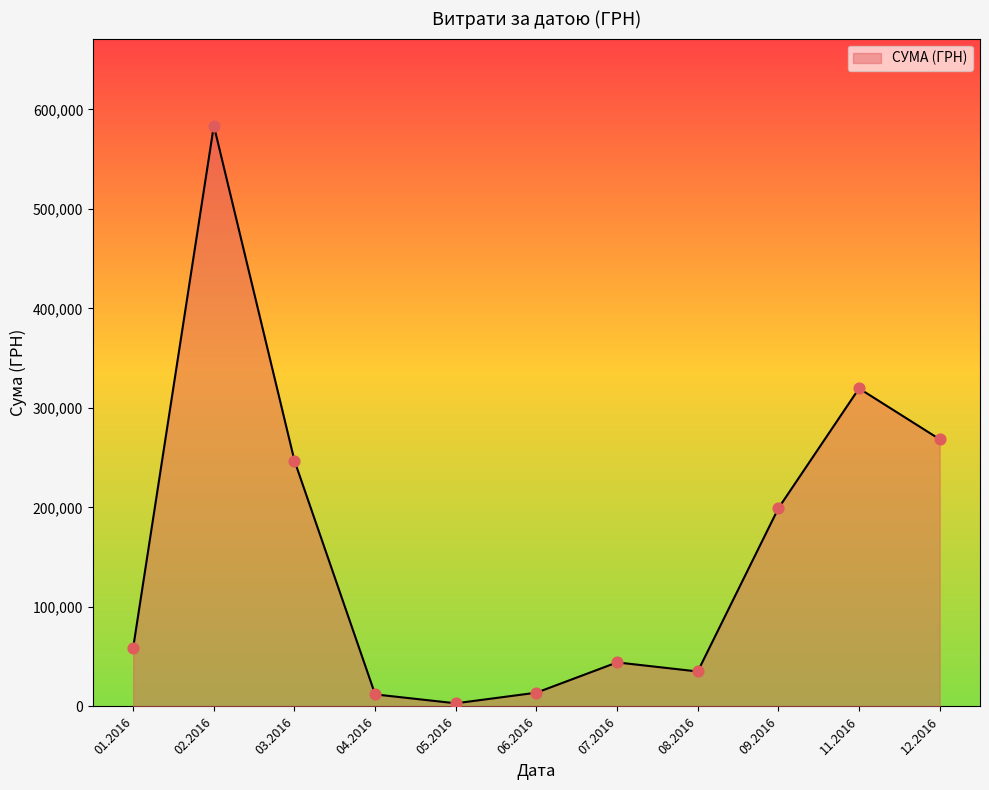

Approximately how many times larger is the value at 09.2016 compared to 07.2016?

4.5